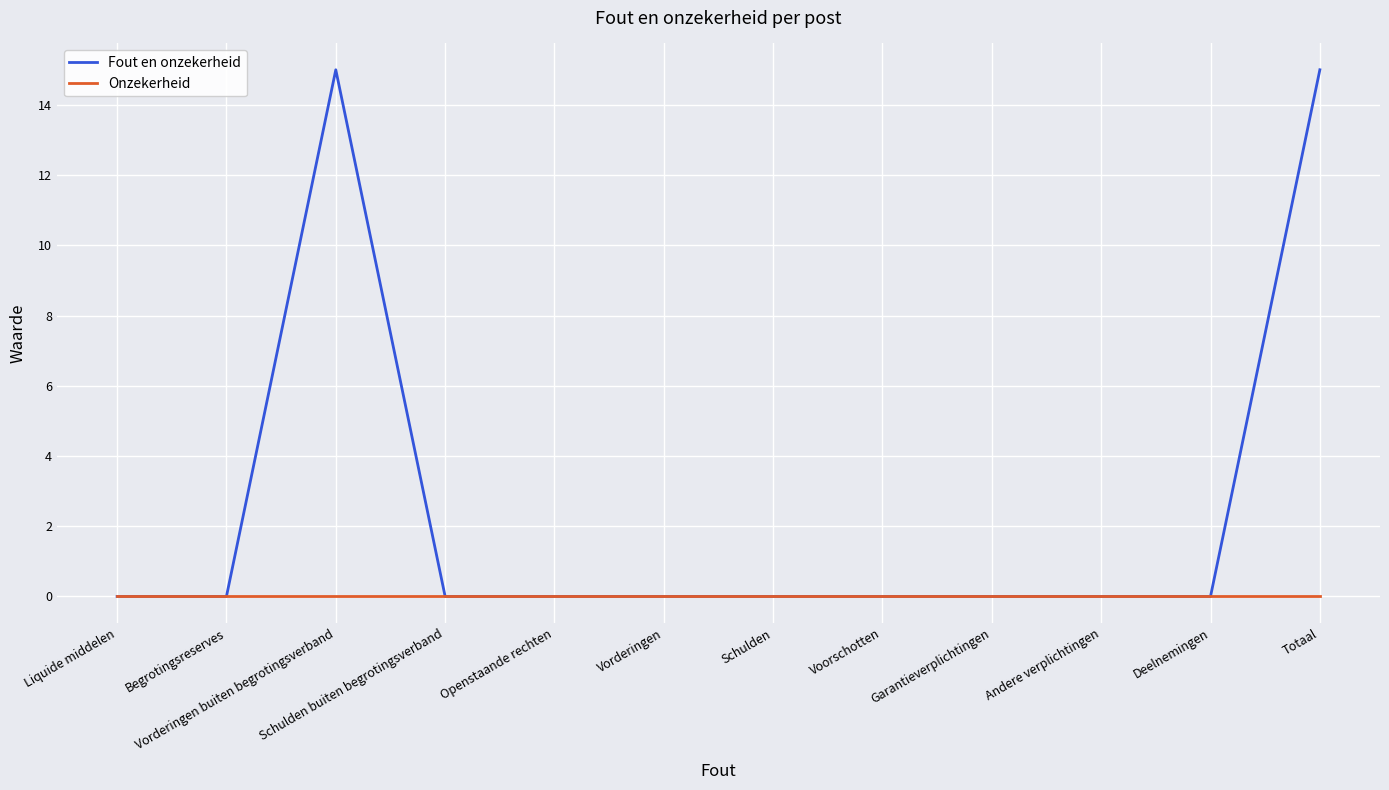

What is the maximum value shown in the chart?

15